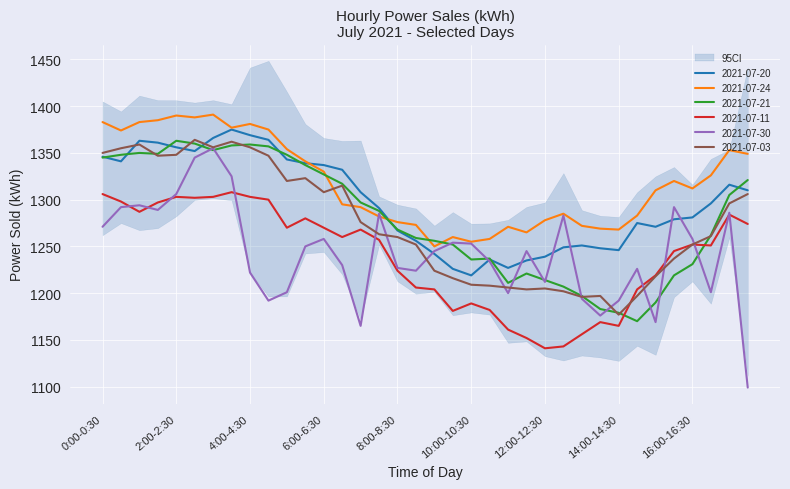

What is the average value of the 2021-07-11 series?

1239